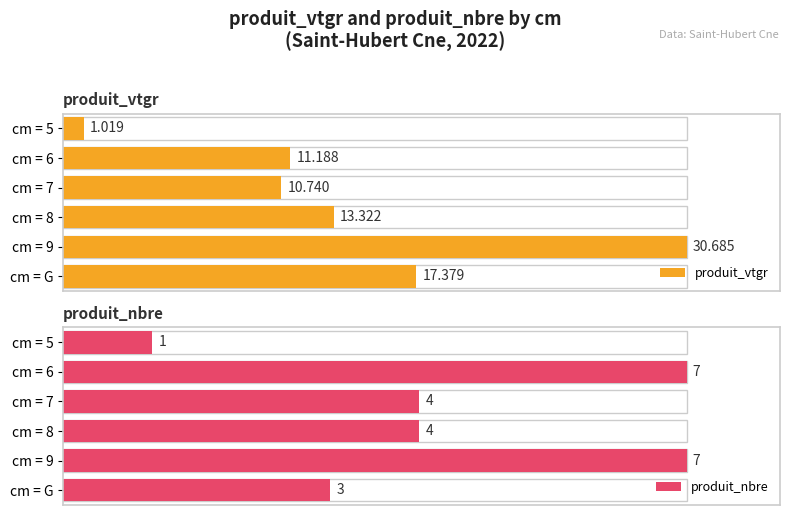

Where is the data nearest to the value 15?

8